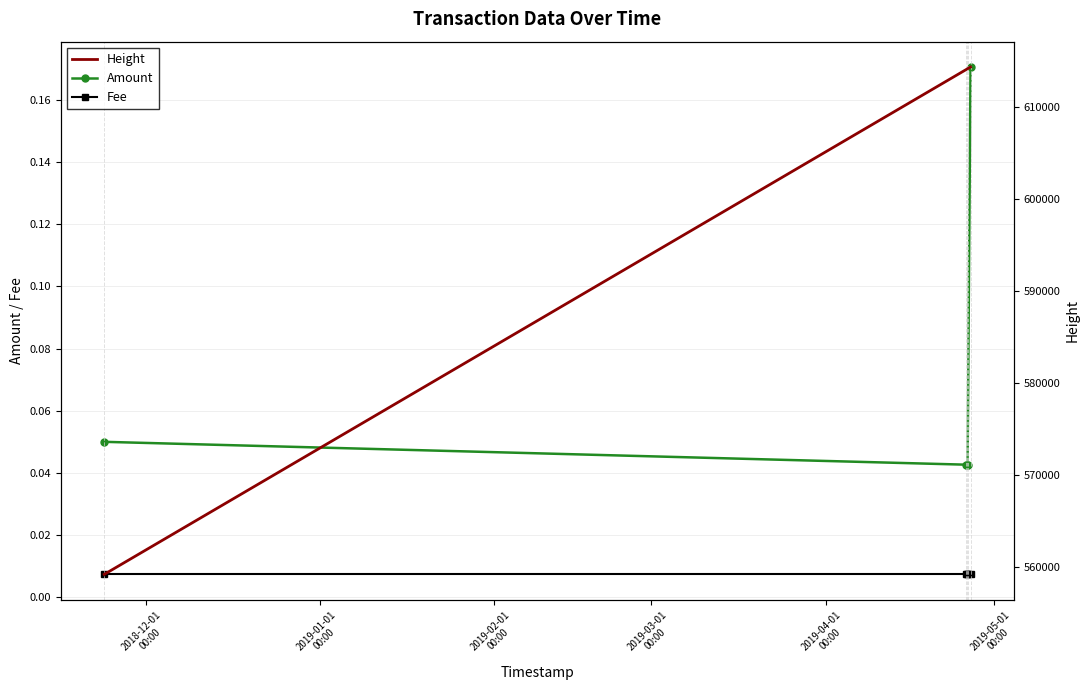

True or false: Amount has more than 1 points higher than both neighbors.

False